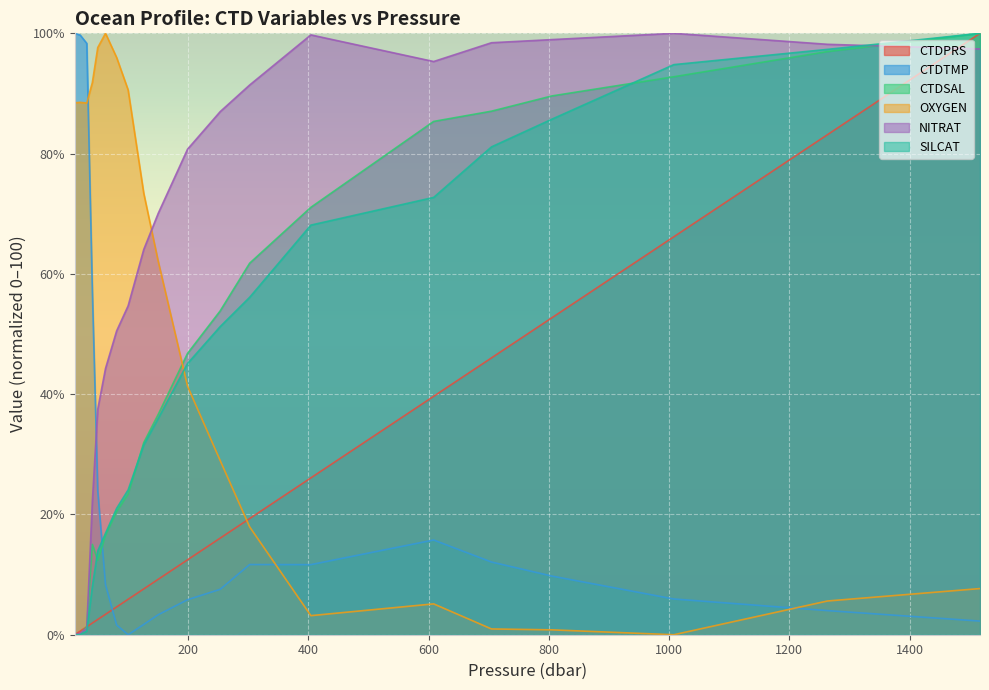

At which category is the sum across all series the highest?

1517.1